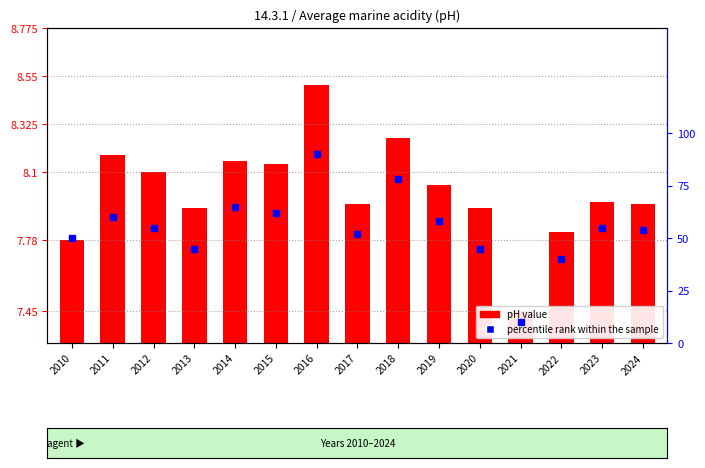

Reading left to right, list all the values displayed in this chart.

pH value: 2010=7.8	2011=8.2	2012=8.1	2013=7.9	2014=8.2	2015=8.1	2016=8.5	2017=8.0	2018=8.3	2019=8.0	2020=7.9	2021=7.5	2022=7.8	2023=8.0	2024=8.0
percentile rank within the sample: 2010=50.0	2011=60.0	2012=55.0	2013=45.0	2014=65.0	2015=62.0	2016=90.0	2017=52.0	2018=78.0	2019=58.0	2020=45.0	2021=10.0	2022=40.0	2023=55.0	2024=54.0